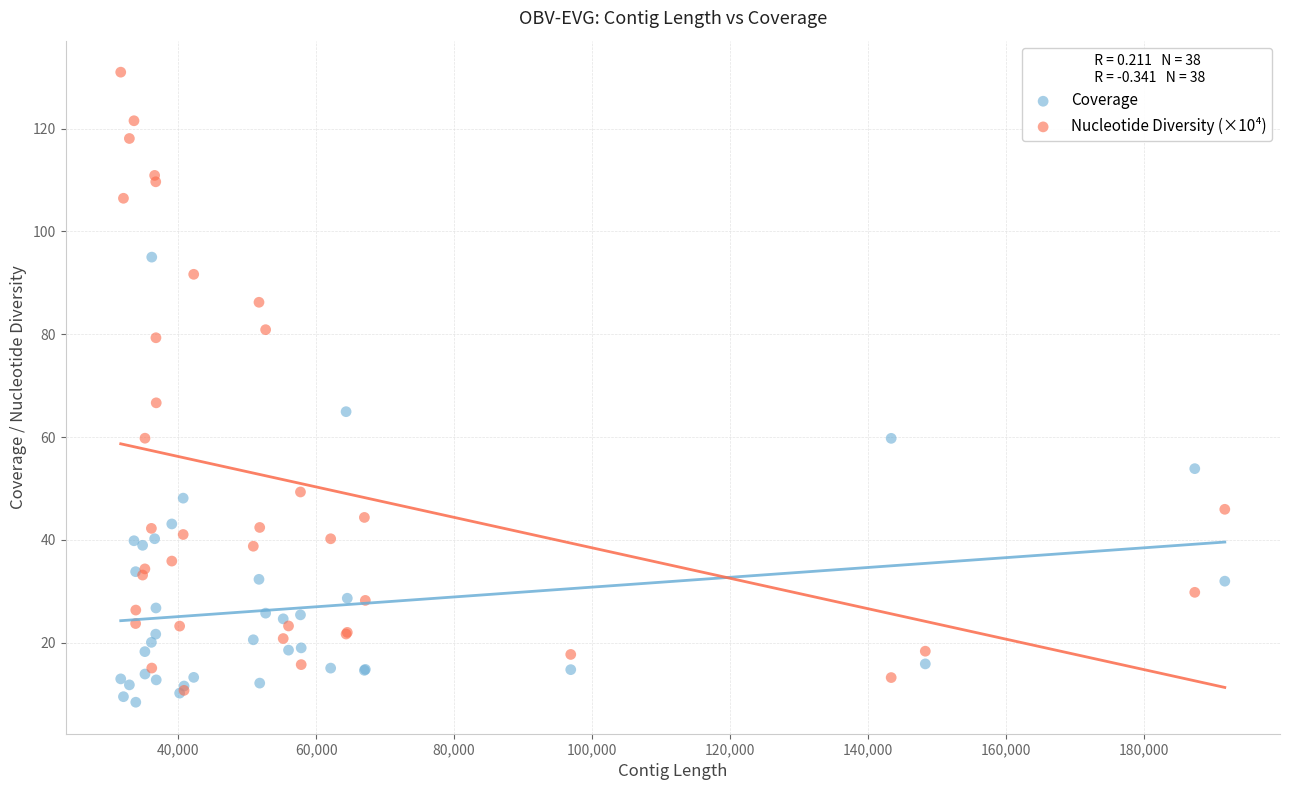

Which series has the largest Y range (max minus min)?

Nucleotide Diversity (×10⁴)